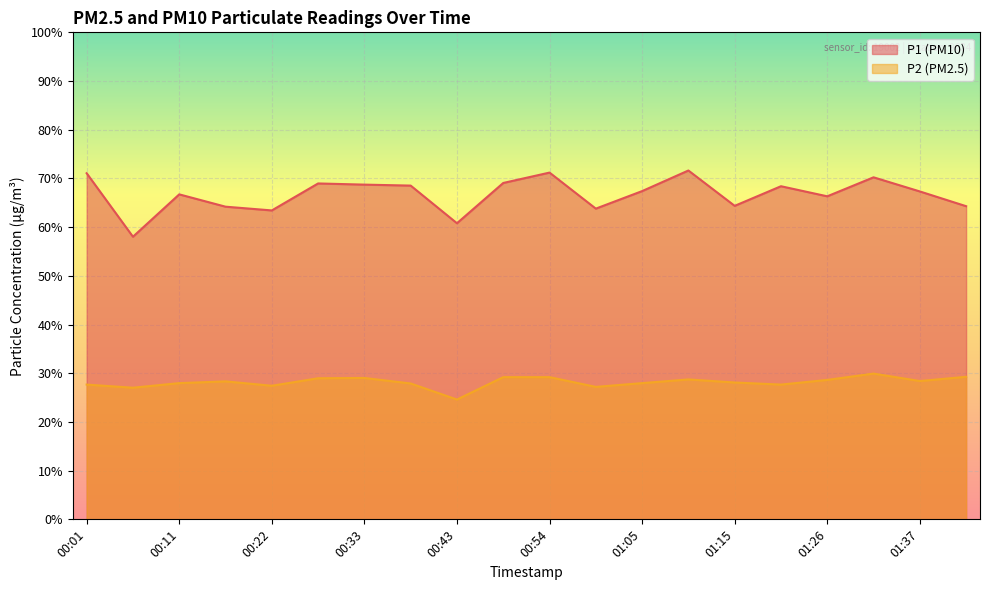

What is the difference between the highest and lowest values at 00:01?

43.4